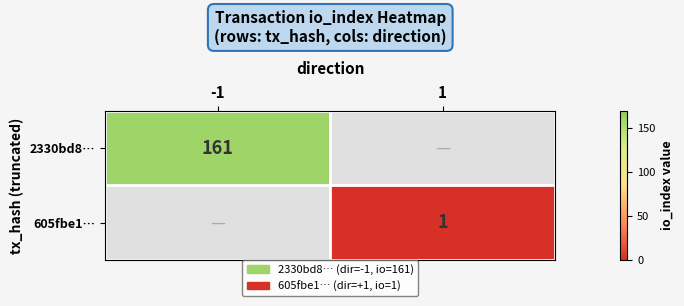

How many series are shown in this chart?

2